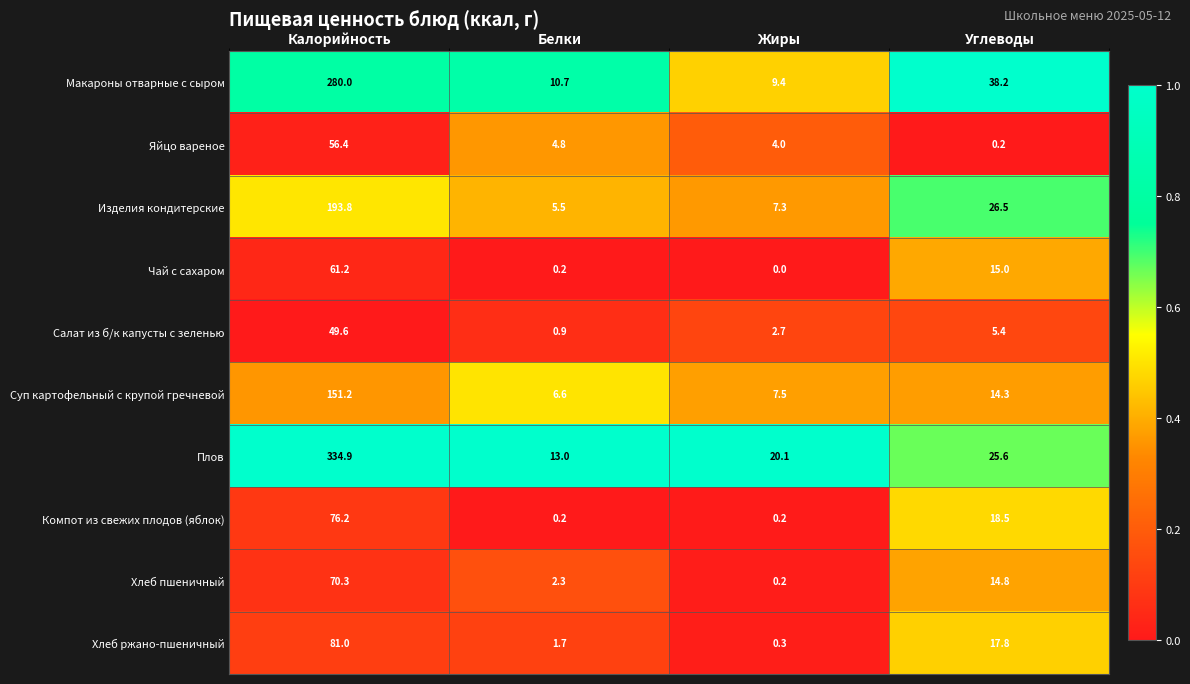

At which category is the sum across all series the highest?

Калорийность